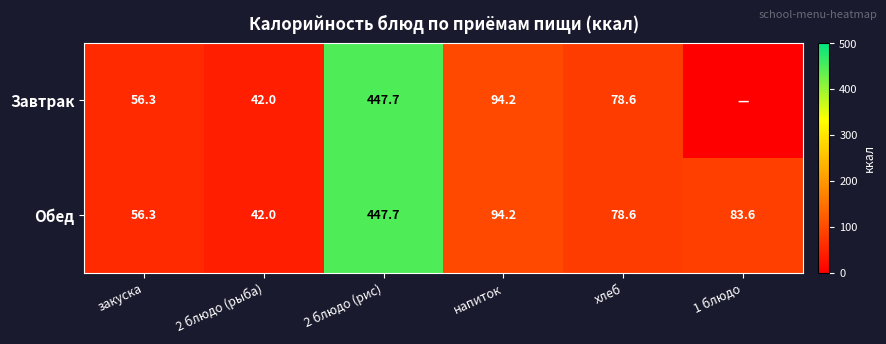

What is the minimum value for Обед?

42.0